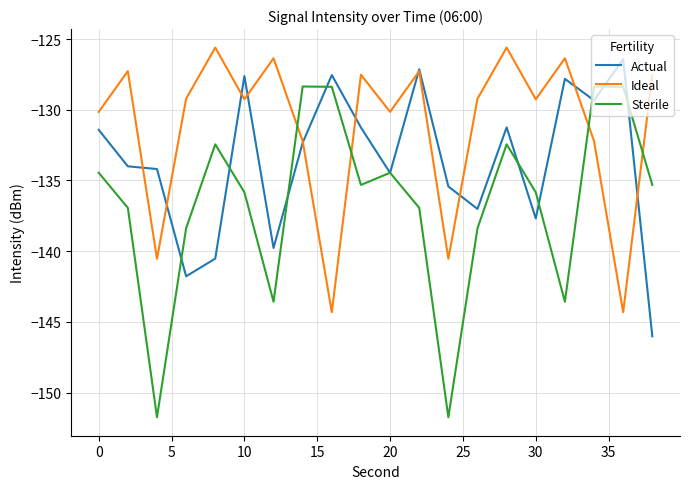

In Ideal, how many points are lower than both neighbors (excluding endpoints)?

7